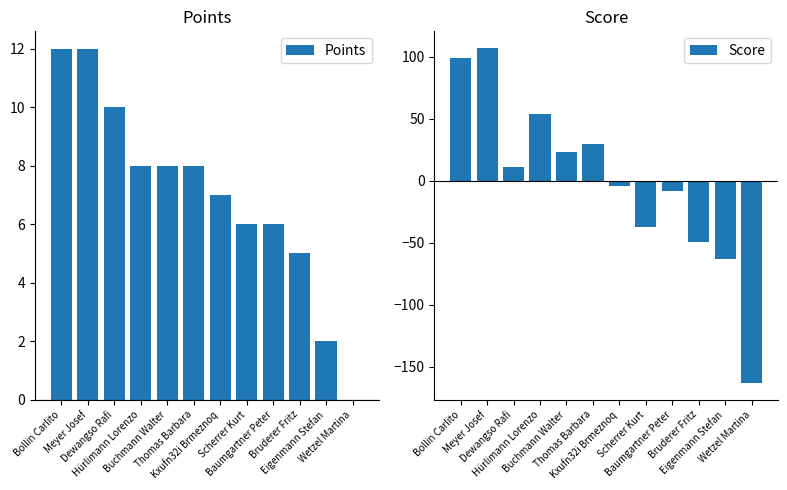

What position from the left is Buchmann Walter?

5